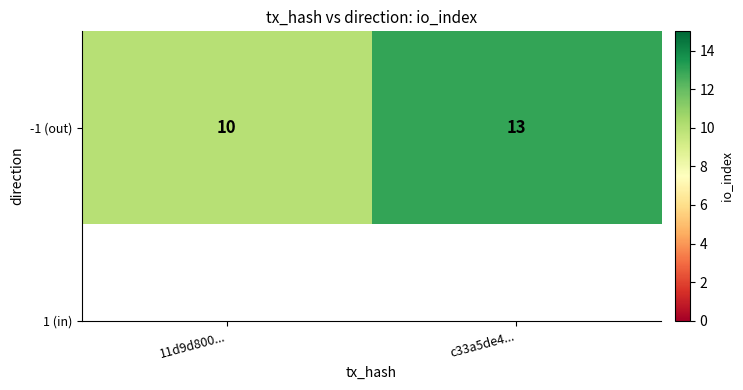

True or false: the data shows 17 at 11d9d800....

False